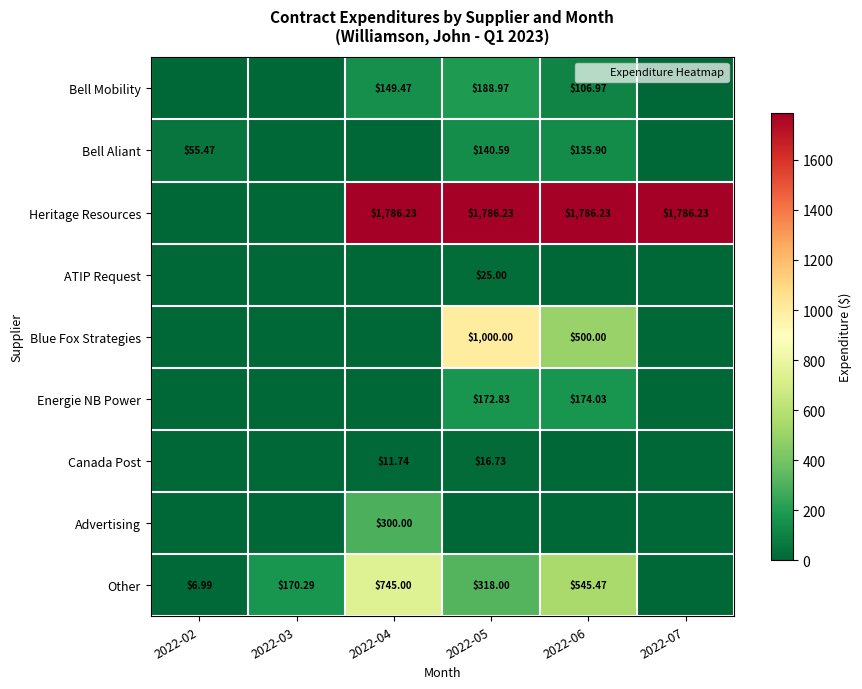

How many distinct data groups are displayed?

9